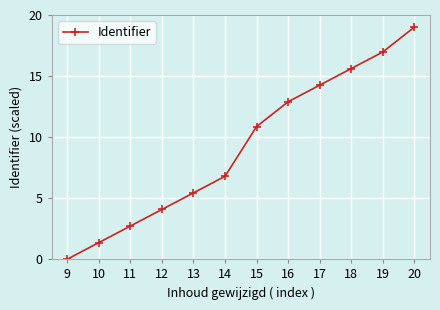

What is the value of the 6th point from the left?

6.8